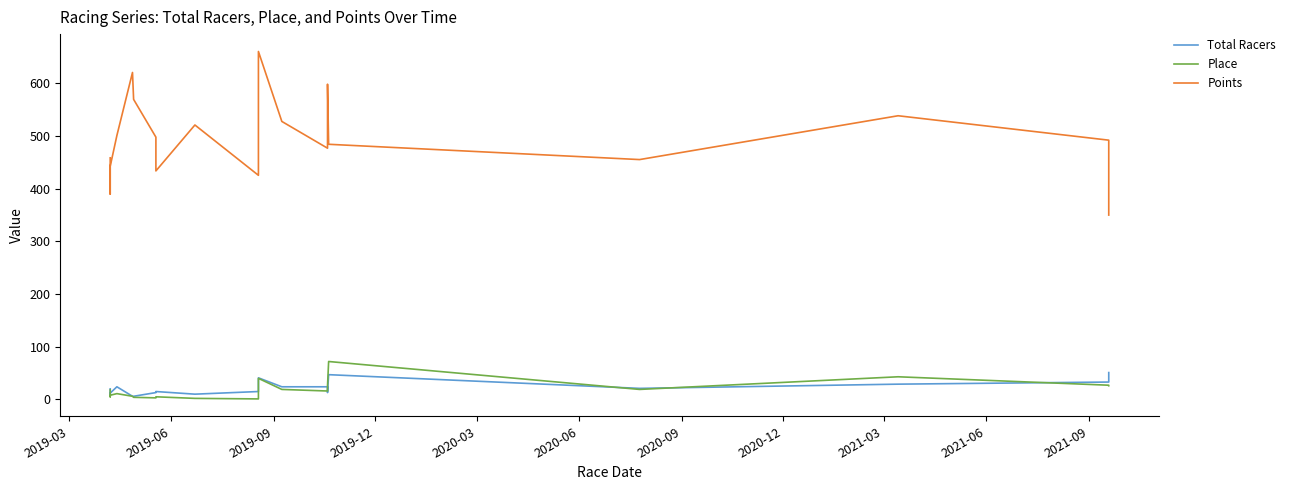

Rank the series by their maximum value, from highest to lowest.

Points, Place, Total Racers